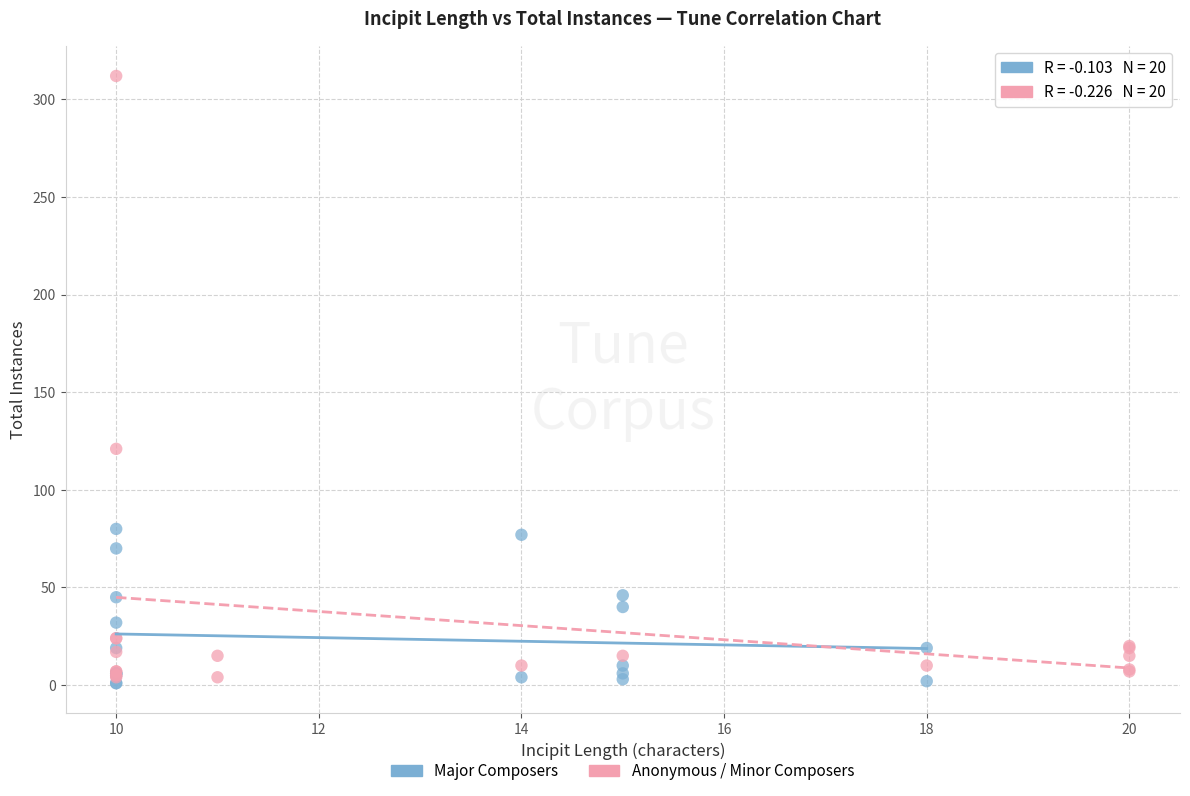

What are all the series names shown in the legend?

Major Composers, Anonymous / Minor Composers